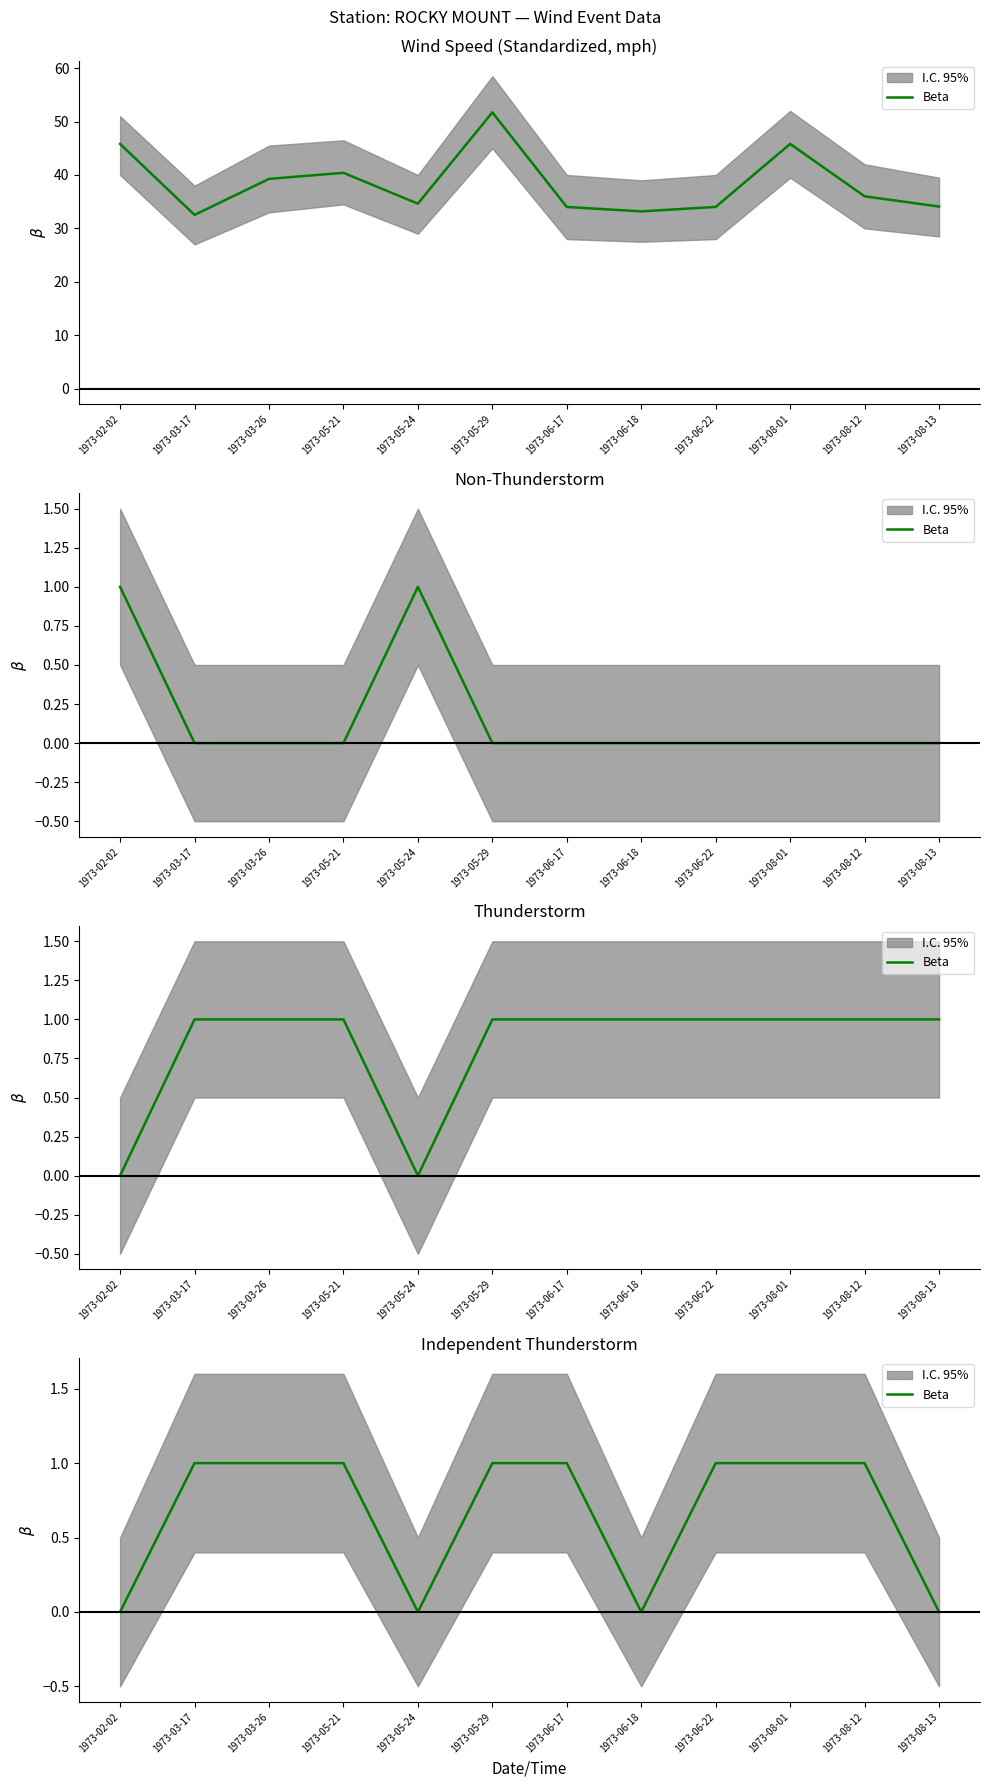

What is the label of the 3rd point from the right?

1973-08-01